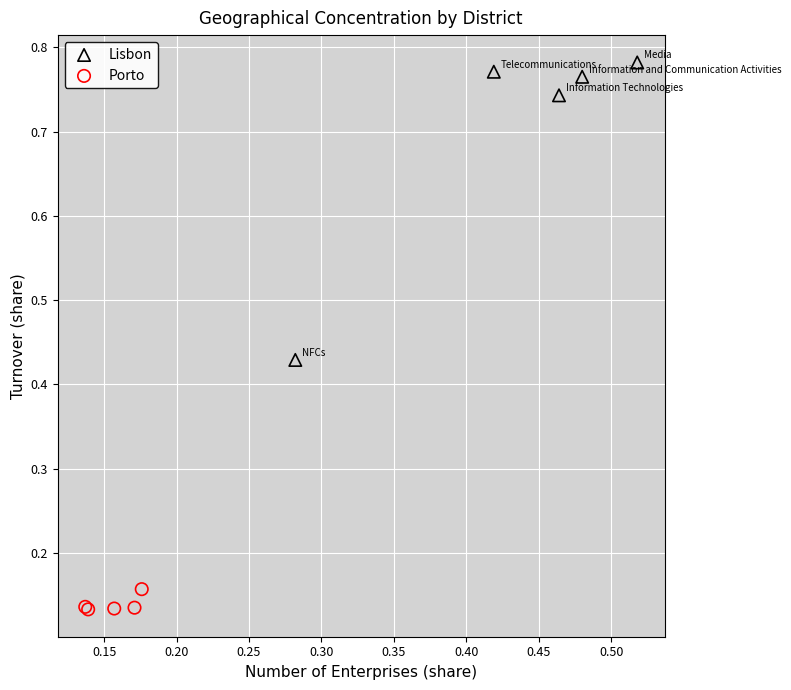

Which series reaches the maximum Y coordinate?

Lisbon